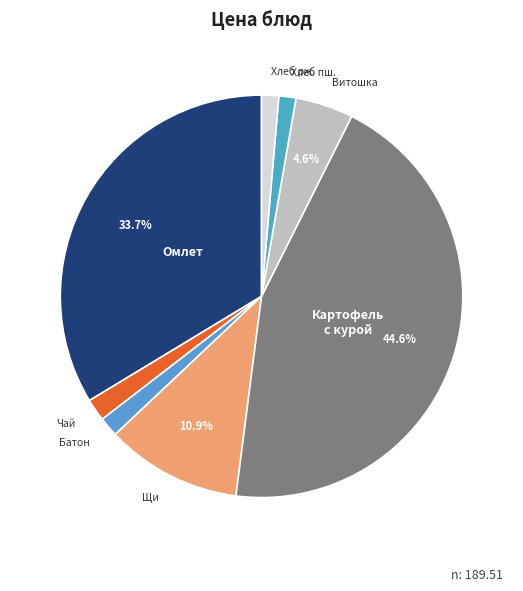

Approximately how many times larger is the value at Омлет compared to Картофель с курой?

0.8